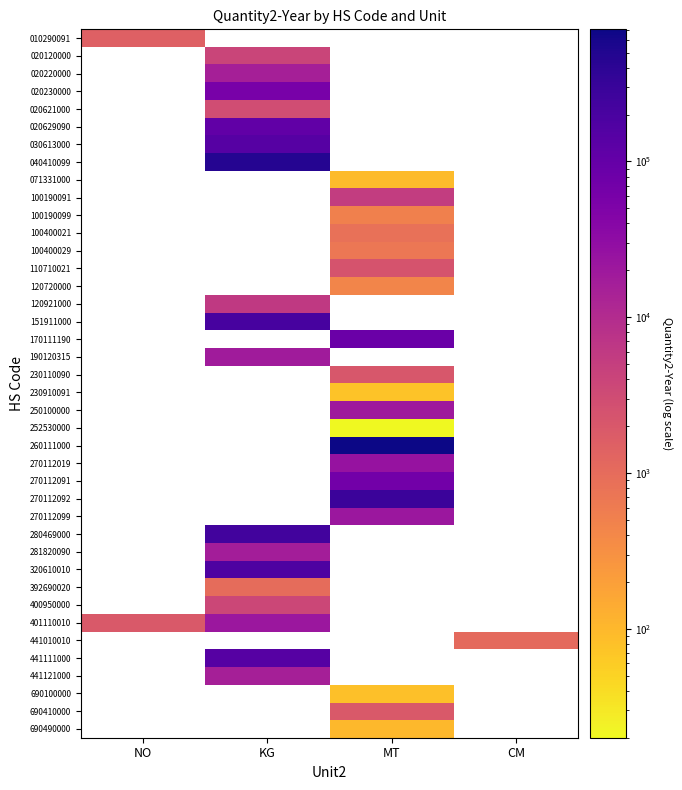

Which has a higher value, CM or KG?

KG